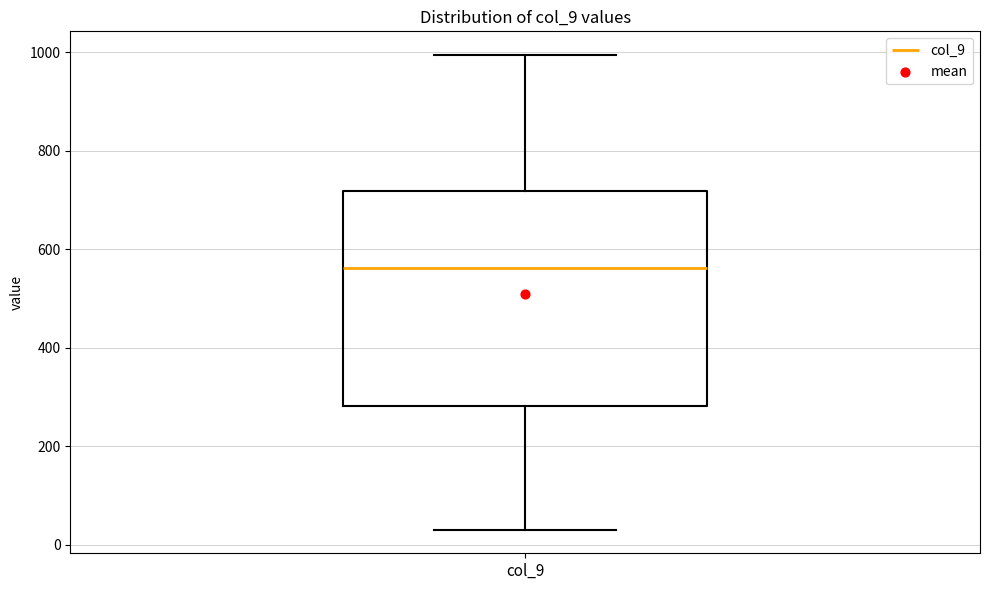

Transcribe this box plot: give where the median line is, the range the box spans, and where the two whiskers end, as read against the y-axis. The values are not printed on the chart, so give them approximately, as read against the axis.

median 560, box 280 to 720, whiskers 40 to 1000